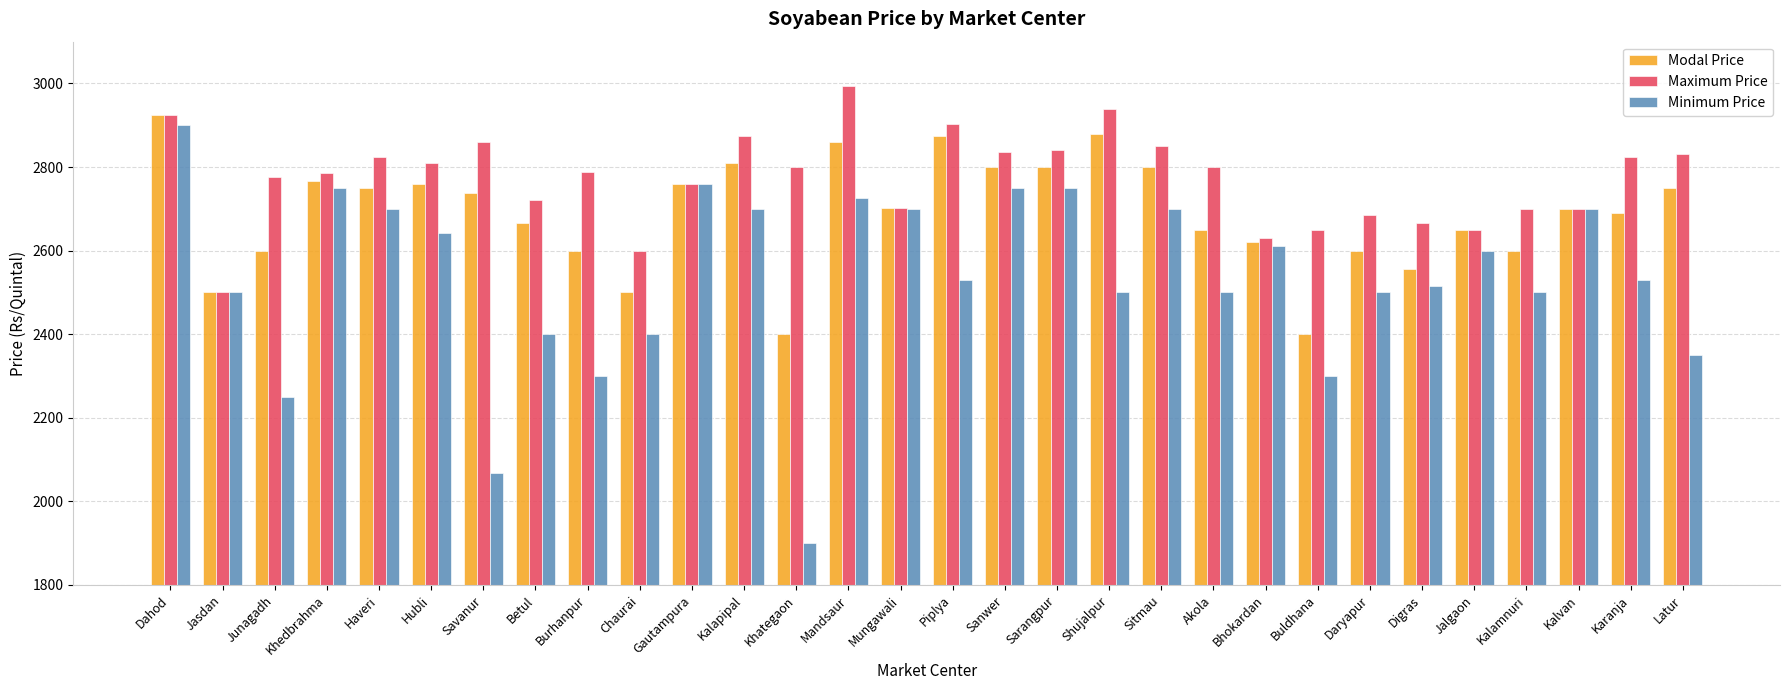

At which category is the sum across all series the highest?

Dahod